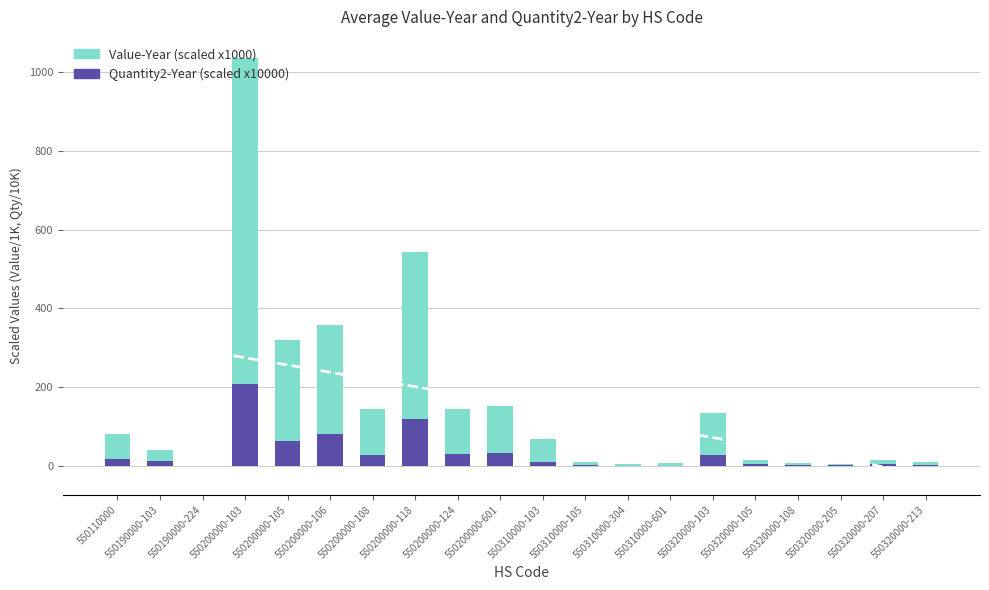

Reading left to right, list all the values displayed in this chart.

Value-Year (scaled): 79.5	39.5	0.3	1036.3	320.4	357.9	143.5	541.8	144.5	151.7	68.6	9.9	4.0	7.5	134.5	13.6	6.7	5.0	16.0	10.6
Quantity2-Year (scaled): 16.3	11.9	0.1	208.0	64.0	80.0	27.0	118.0	30.4	32.0	9.8	2.0	0.2	0.1	27.0	5.0	1.6	1.0	3.9	2.3